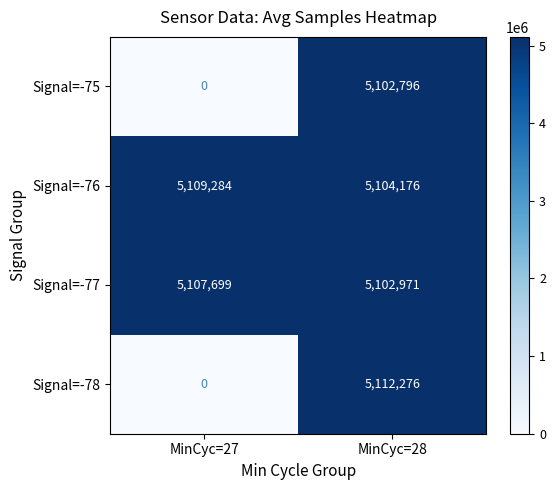

How many series are shown in this chart?

4